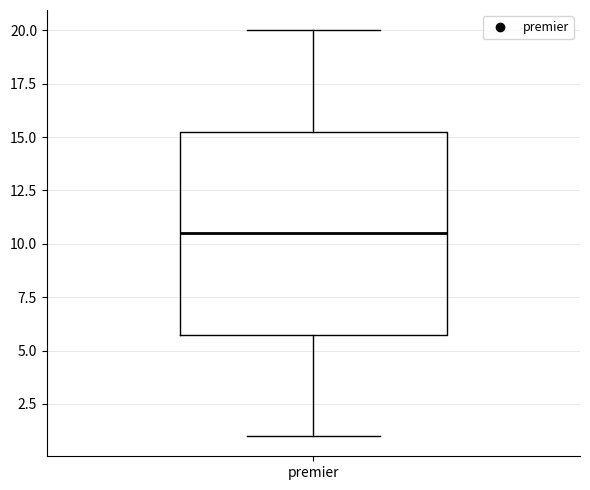

Transcribe this box plot: give where the median line is, the range the box spans, and where the two whiskers end, as read against the y-axis. The values are not printed on the chart, so give them approximately, as read against the axis.

median 10.5, box 6.0 to 15.5, whiskers 1.0 to 20.0